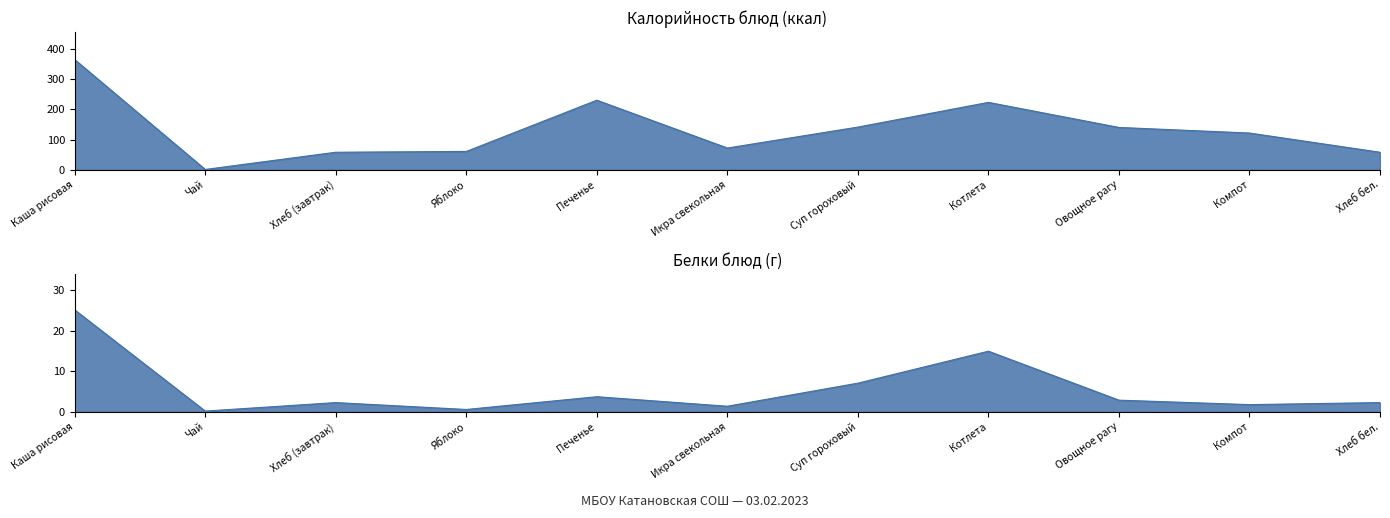

At which label does Калорийность reach its minimum?

Чай